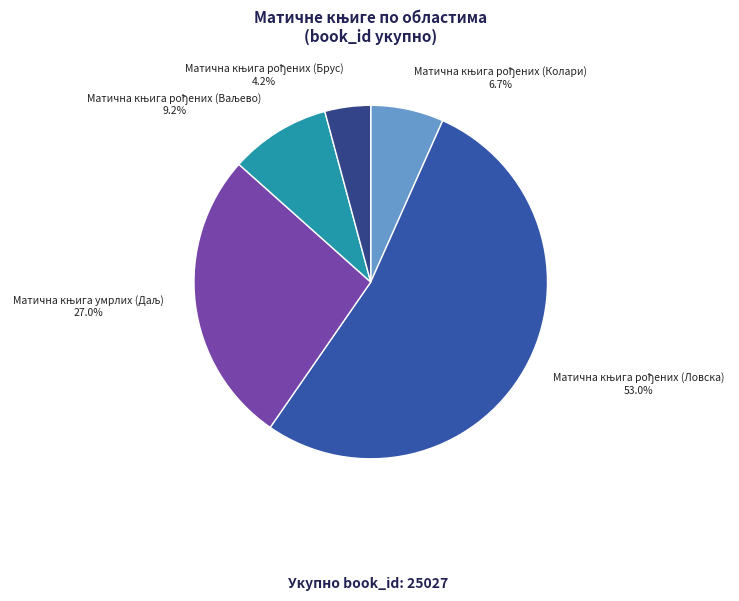

Count the number of slices in the pie.

5